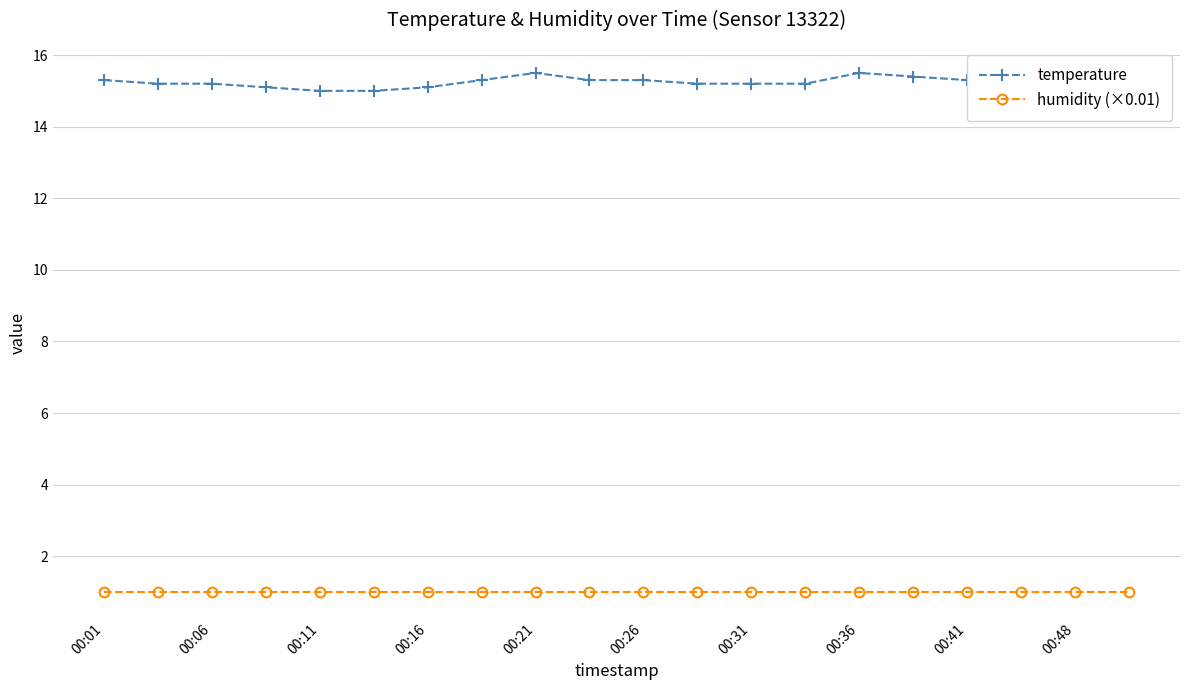

At how many categories does at least one series exceed 14?

20